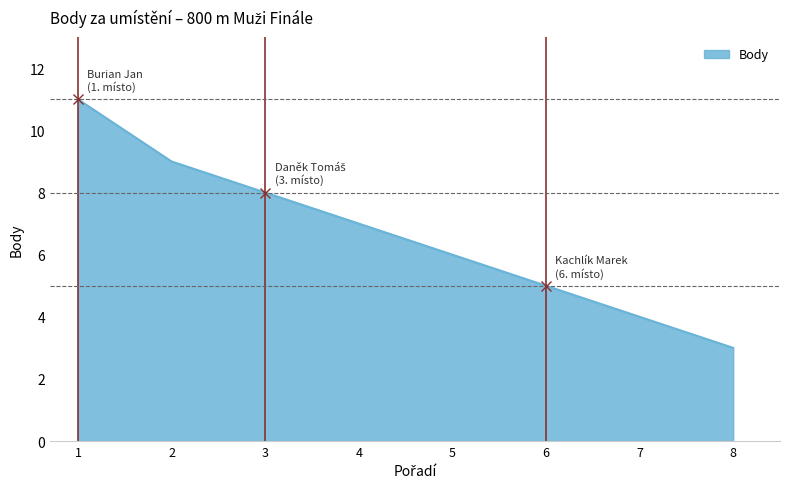

True or false: the data has more than 1 interior local peaks.

False